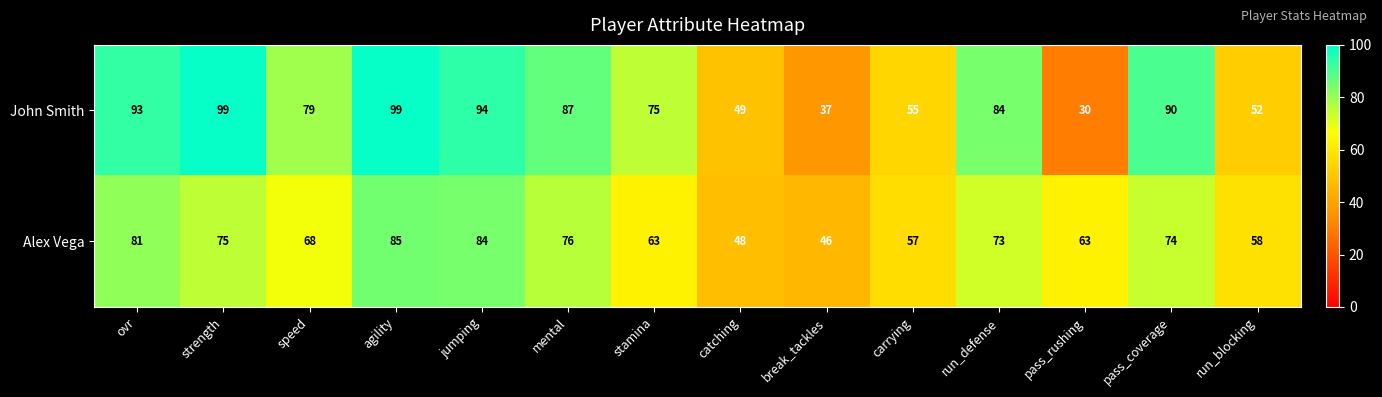

The John Smith series shows 26 at jumping. True or false?

False